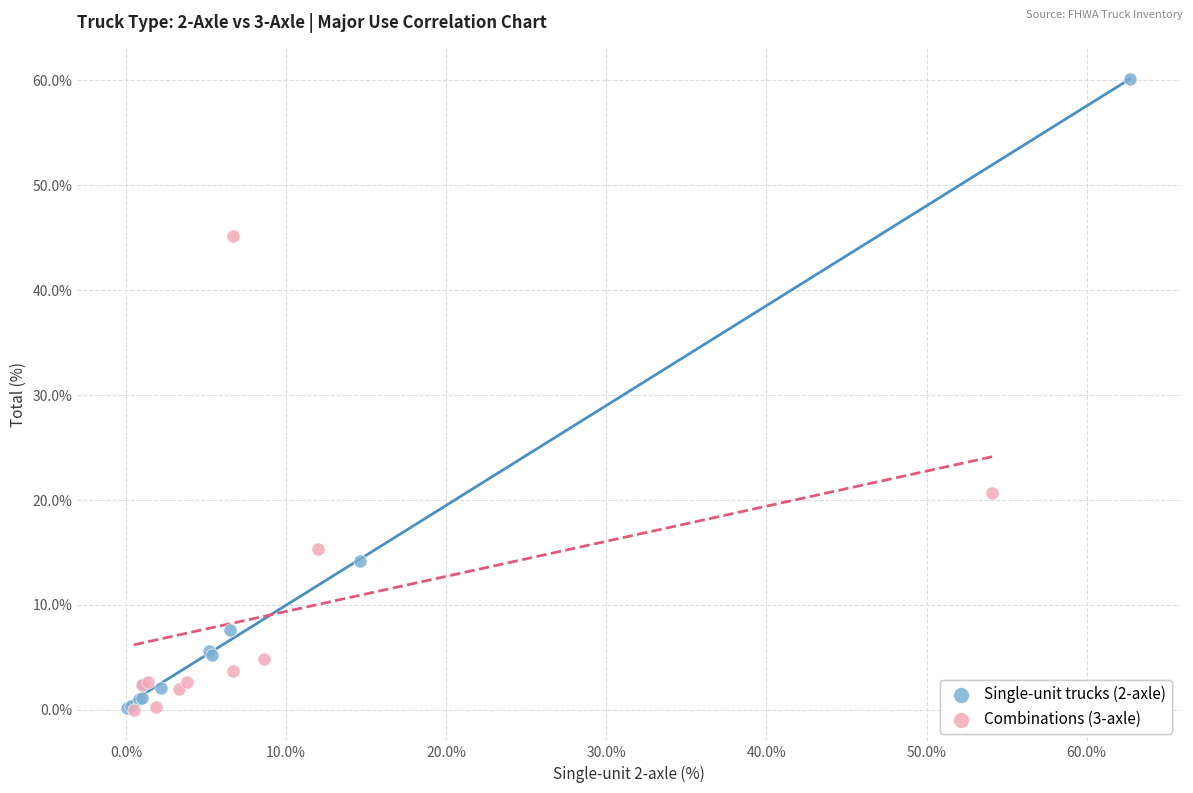

Which series has the widest spread of Y values?

Single-unit trucks (2-axle)